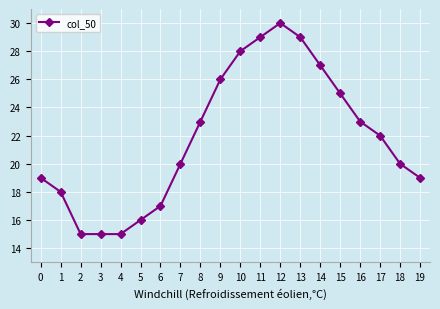

True or false: the data has more than 2 interior local peaks.

False